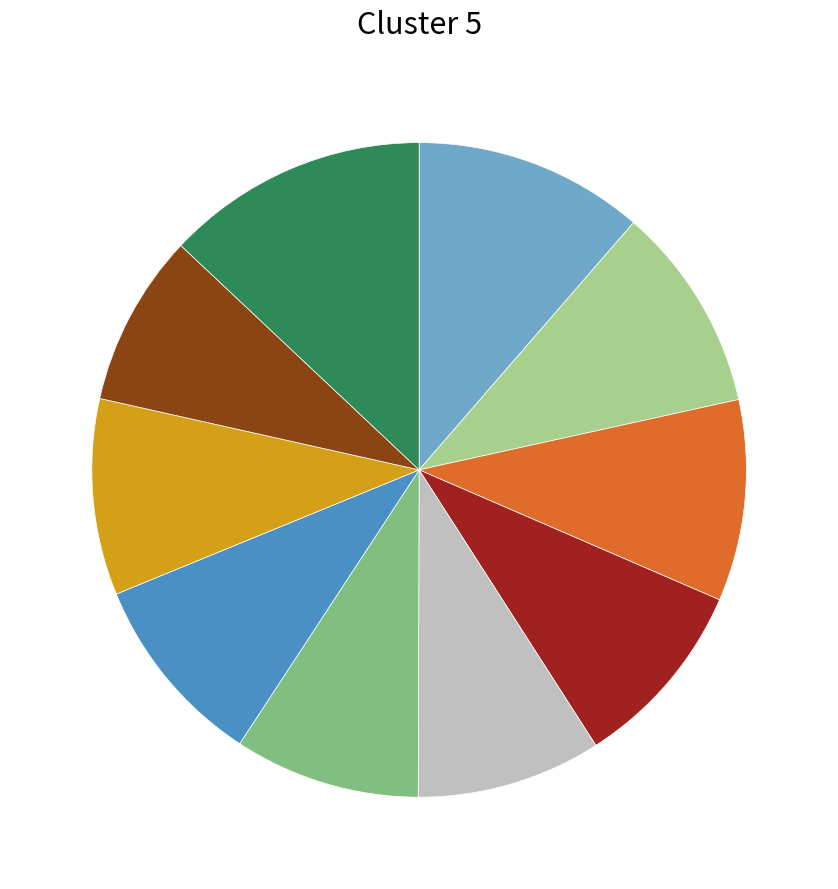

Does any single category account for the majority?

No